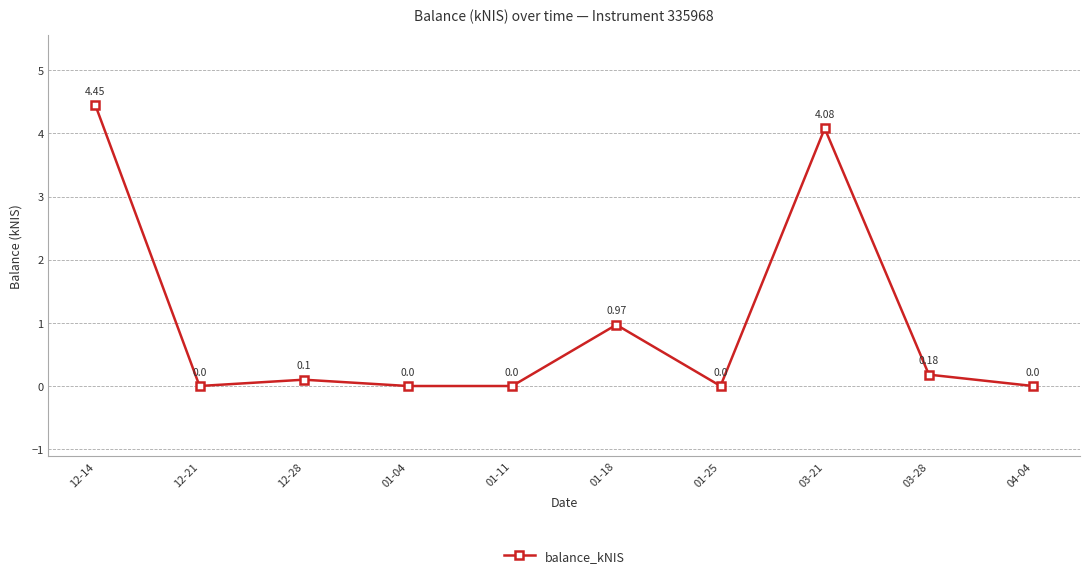

What is the sum of all values?

9.8